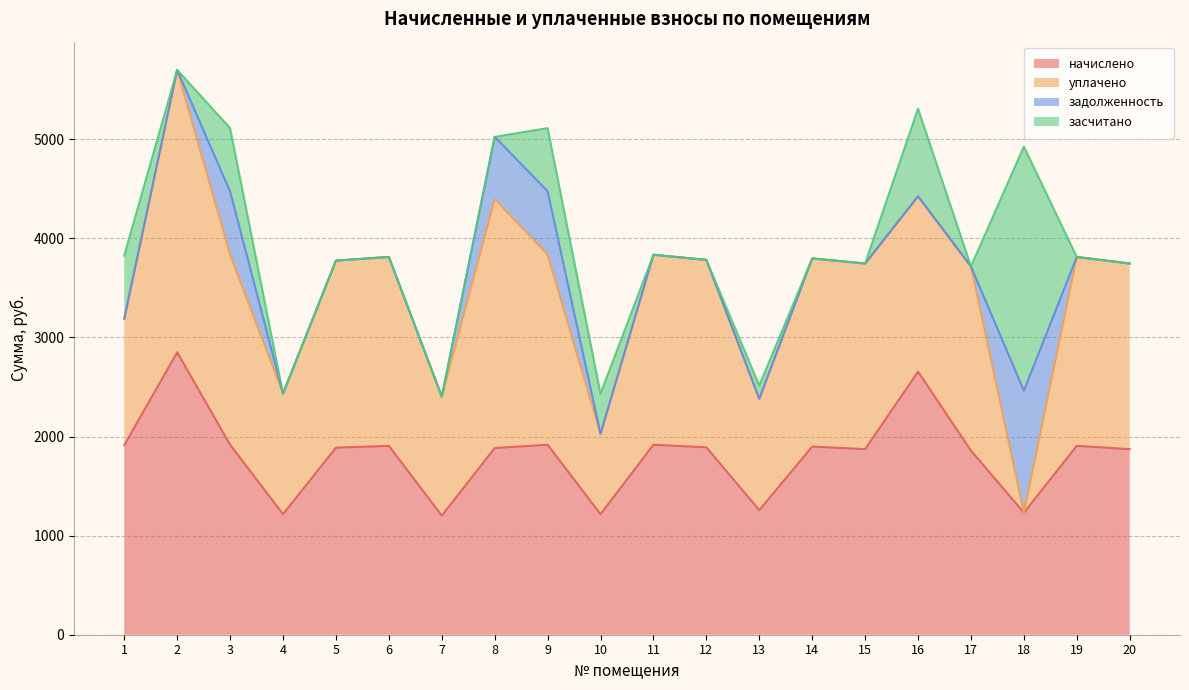

Which has a higher value, 15 or 4?

15